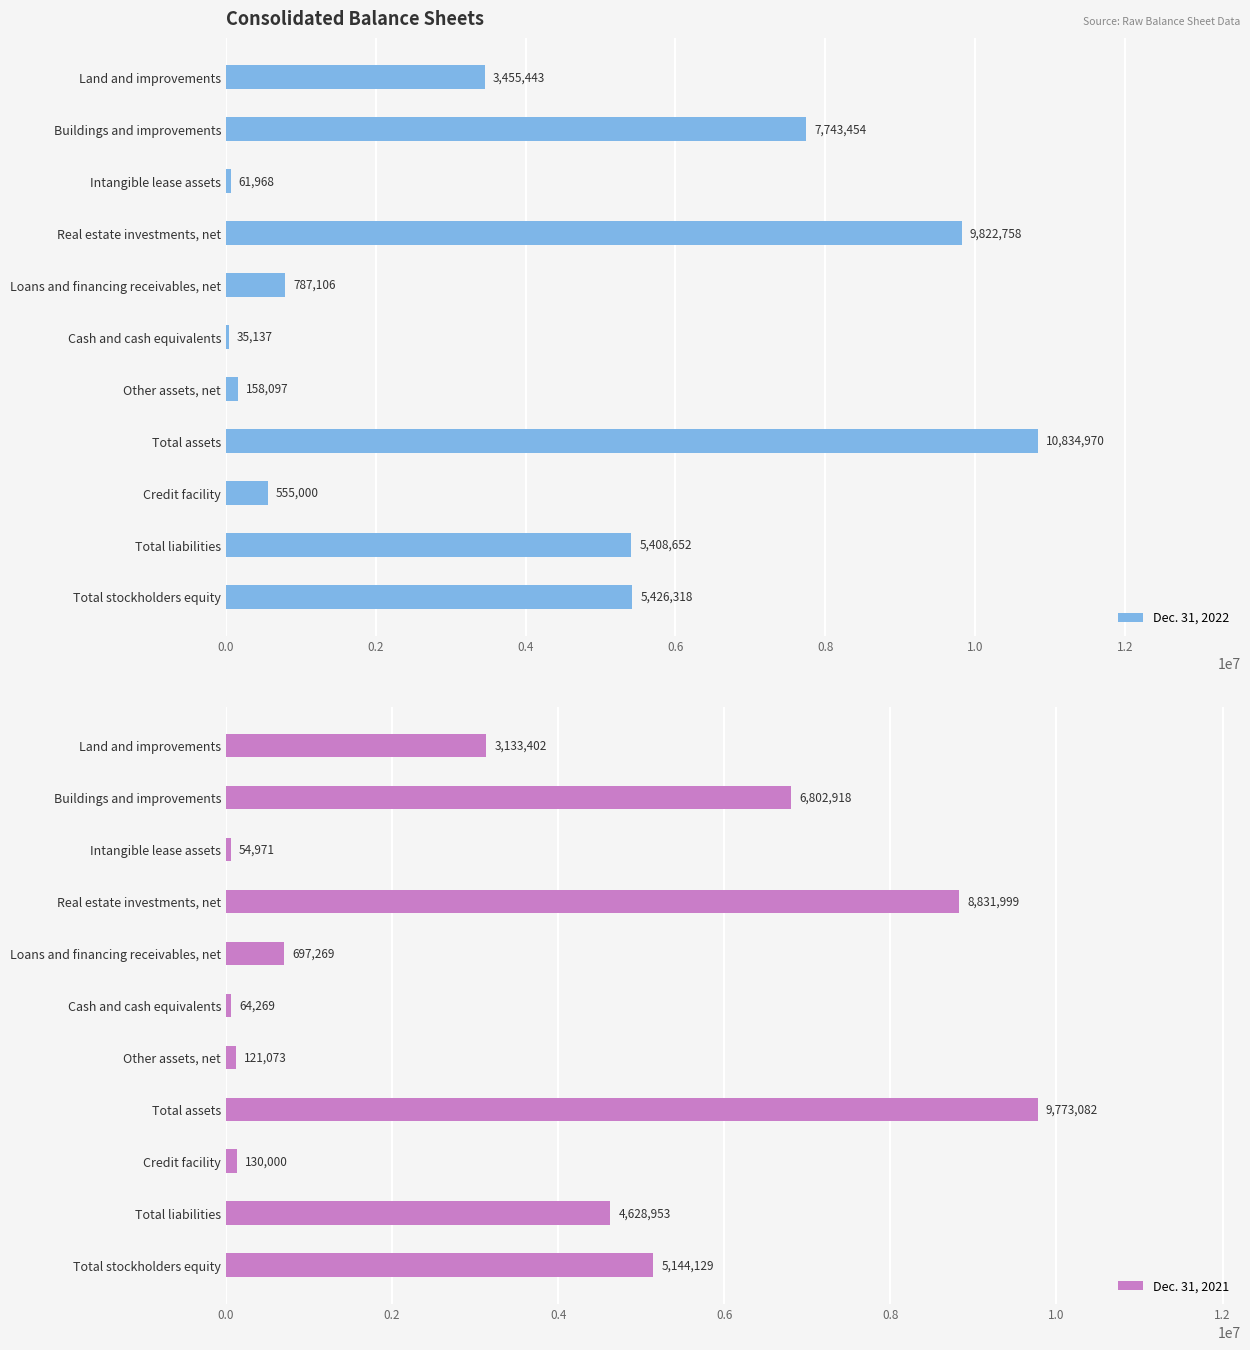

List the series in order of their peak value, highest first.

Dec. 31, 2022, Dec. 31, 2021